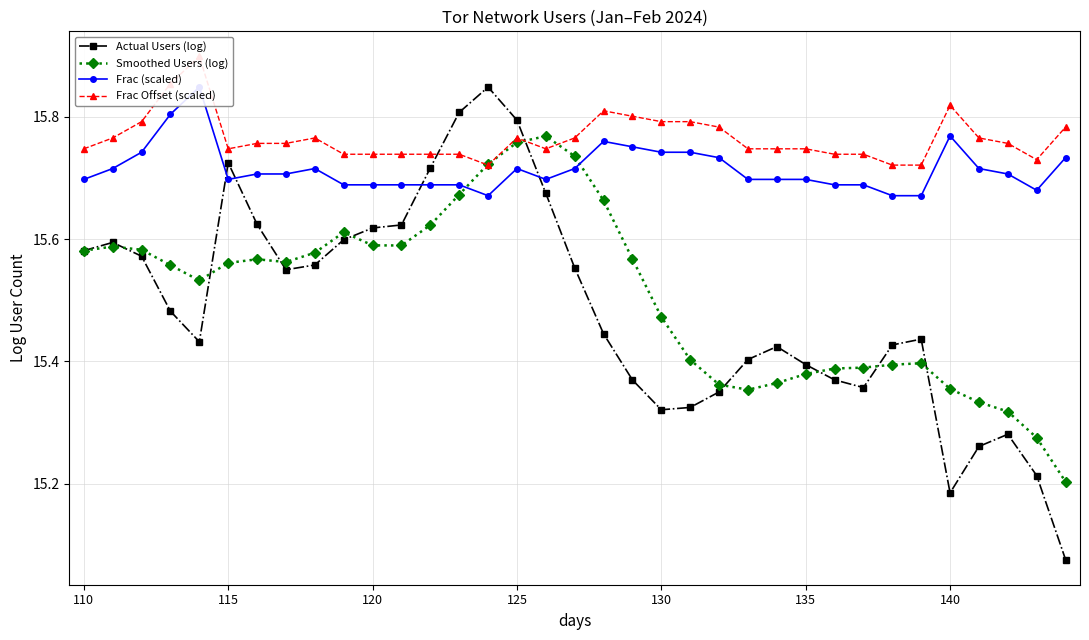

How many intersections are there between Actual Users (log) and Frac Offset (scaled)?

2